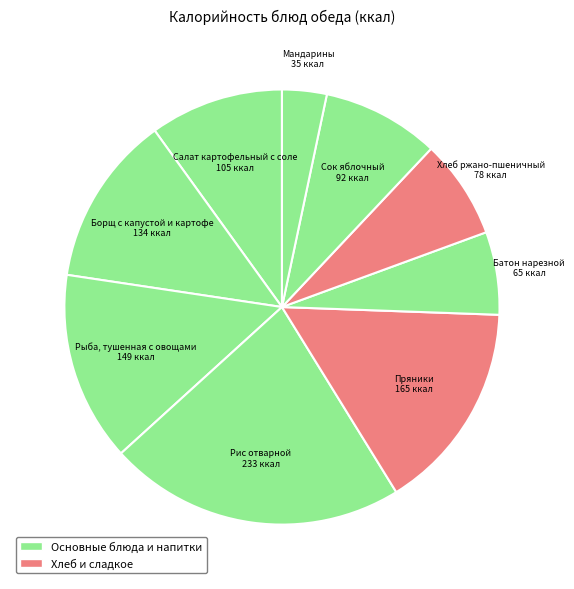

Which category has the biggest portion of the pie?

Рис отварной